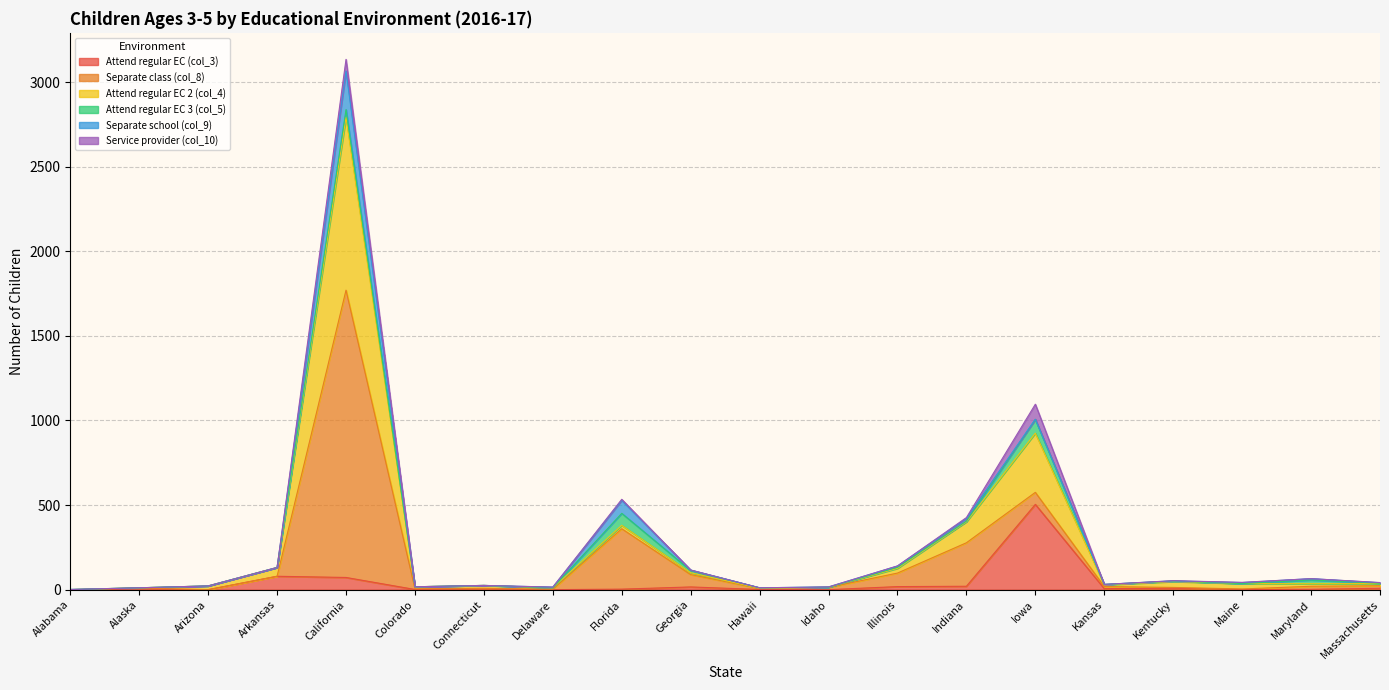

How many interior local peaks does the Attend regular EC 2 (col_4) series have?

5